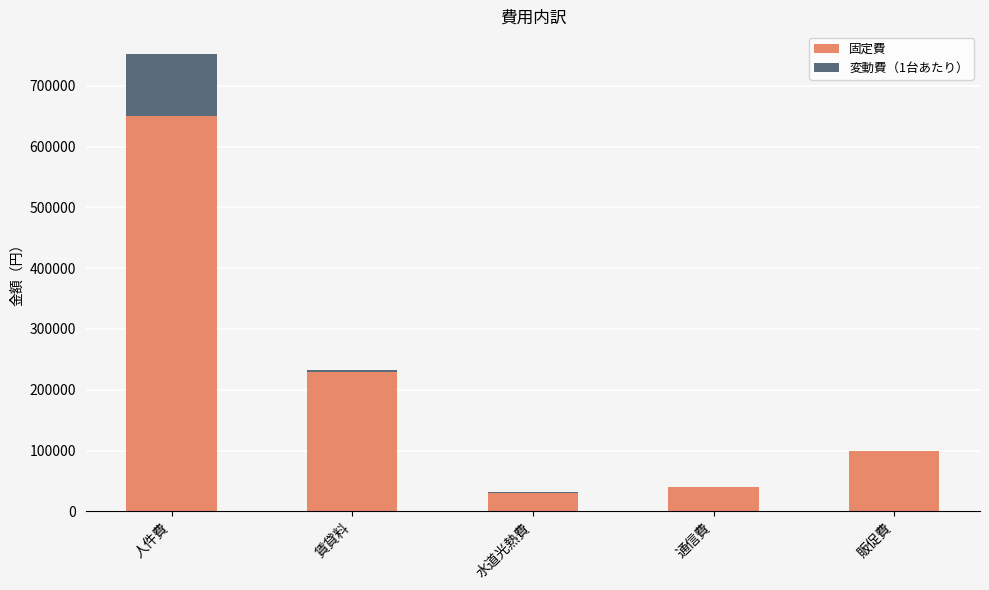

What is the average value of the 固定費 series?

210000